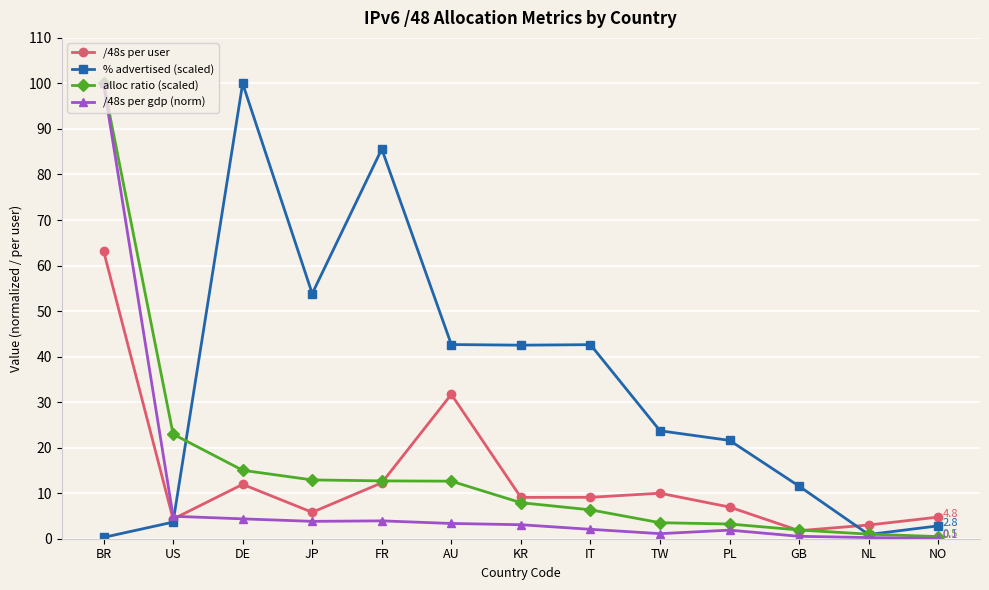

At DE, list the series in order from smallest to largest.

/48s per gdp (norm), /48s per user, alloc ratio (scaled), % advertised (scaled)